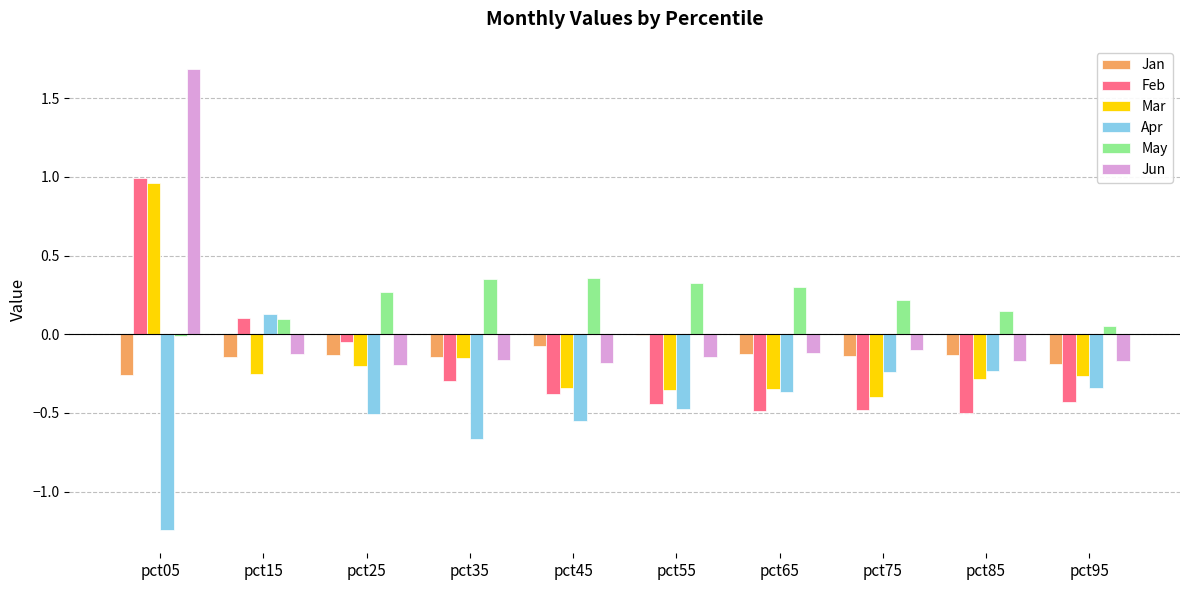

How many groups of bars are there?

10